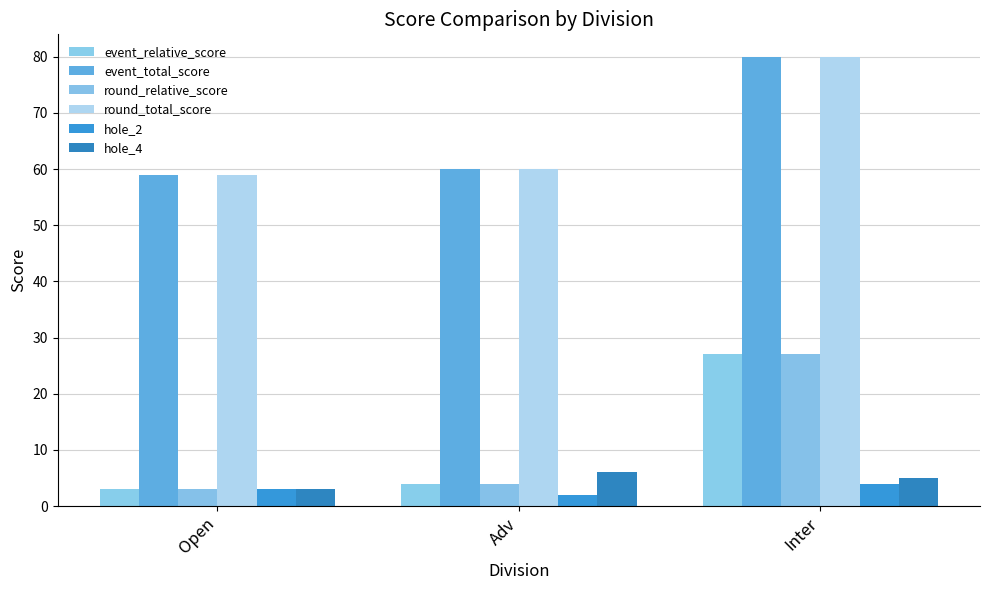

Is the value of round_total_score at Open greater than the value of event_total_score at Adv?

No